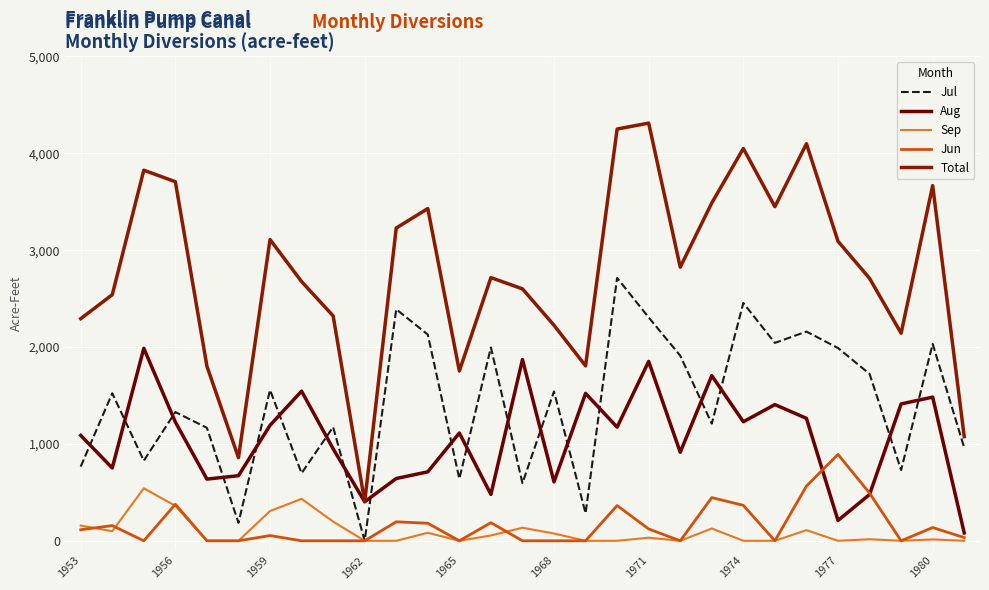

Does the chart display data point markers on the line(s)?

No